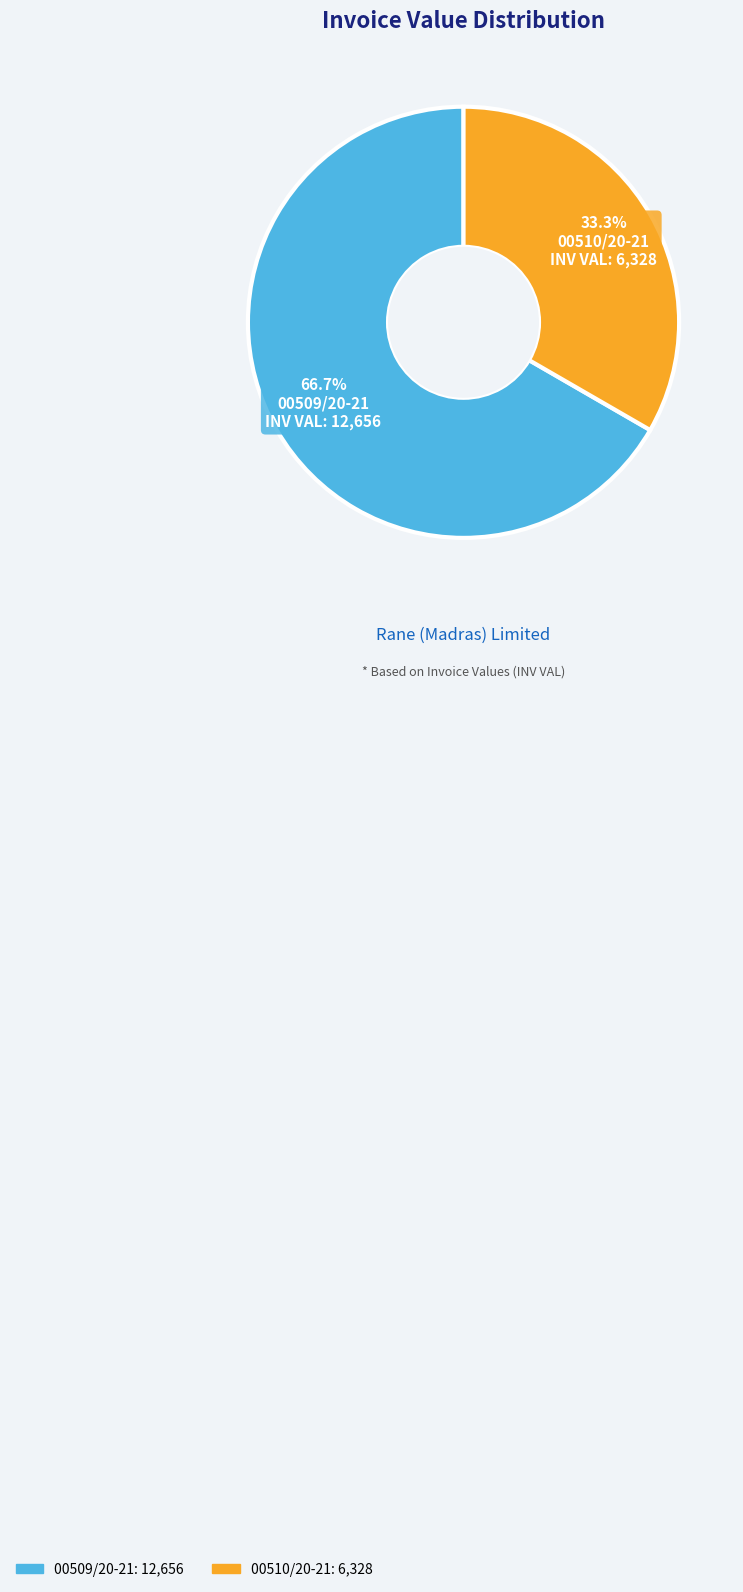

What is the smallest slice in the pie chart?

00510/20-21